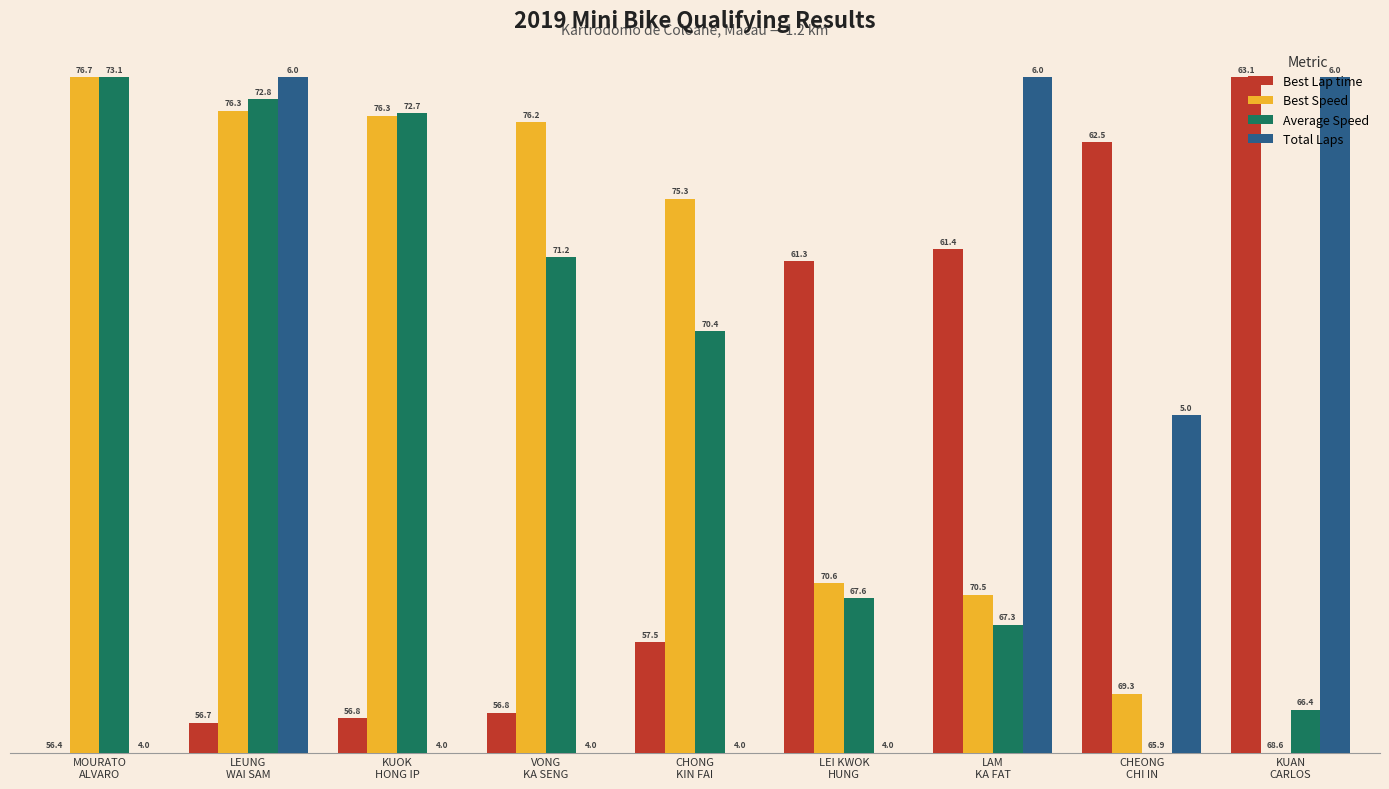

What is the value of the Total Laps bar at the 2nd from the left?

100.0